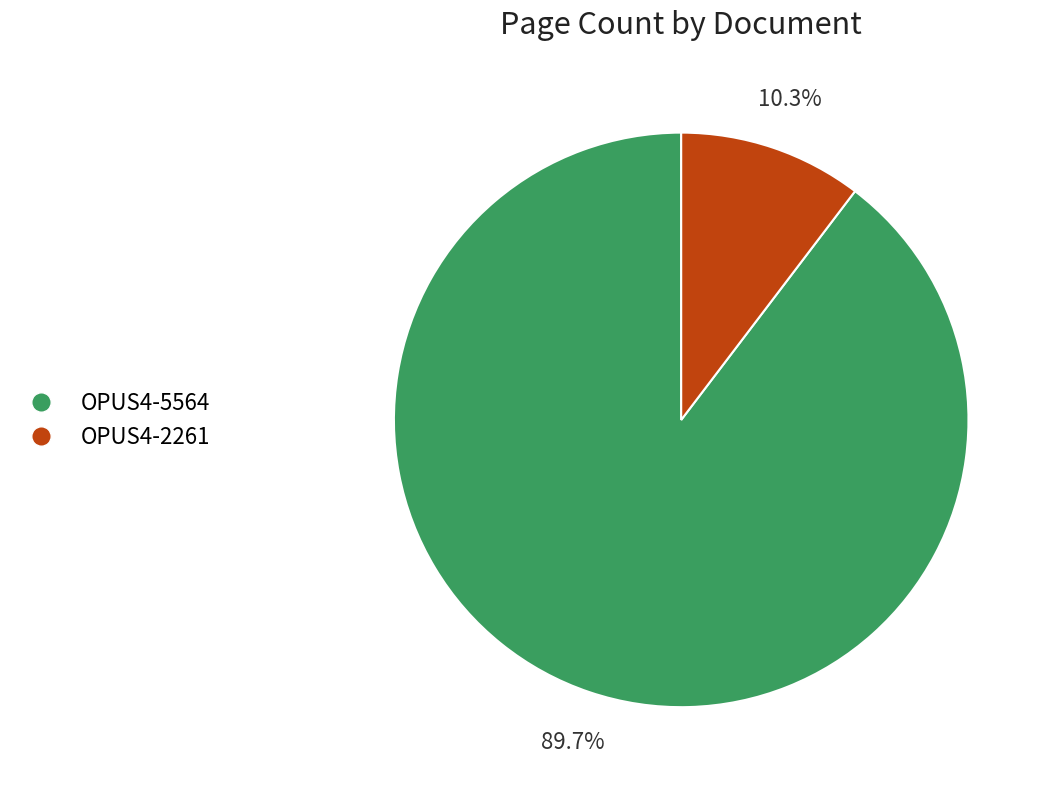

How many slices are in this pie chart?

2